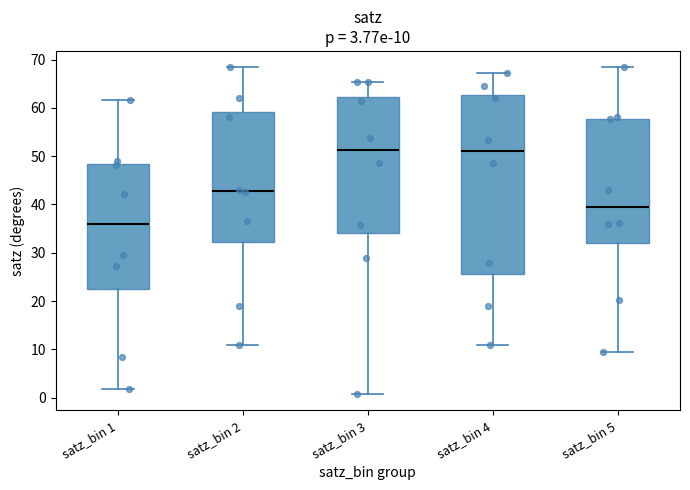

Which box is the tallest, from its lower edge to its upper edge?

satz_bin 4